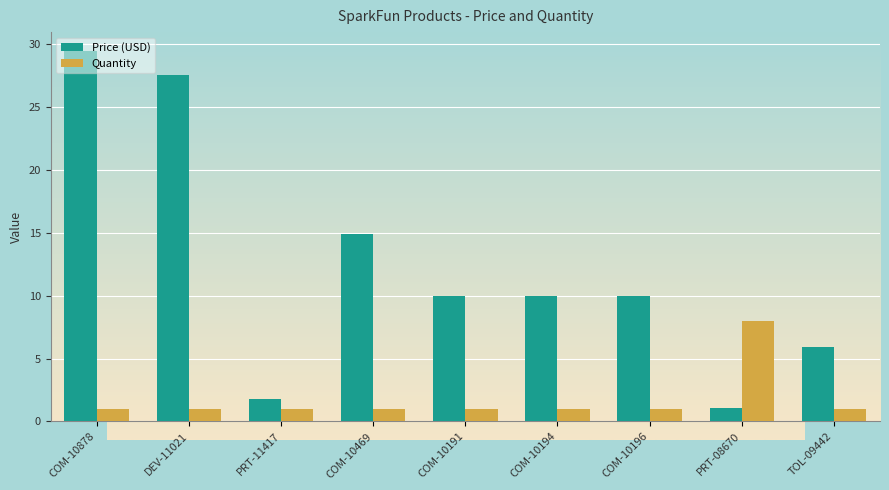

At which category is the sum across all series the highest?

COM-10878